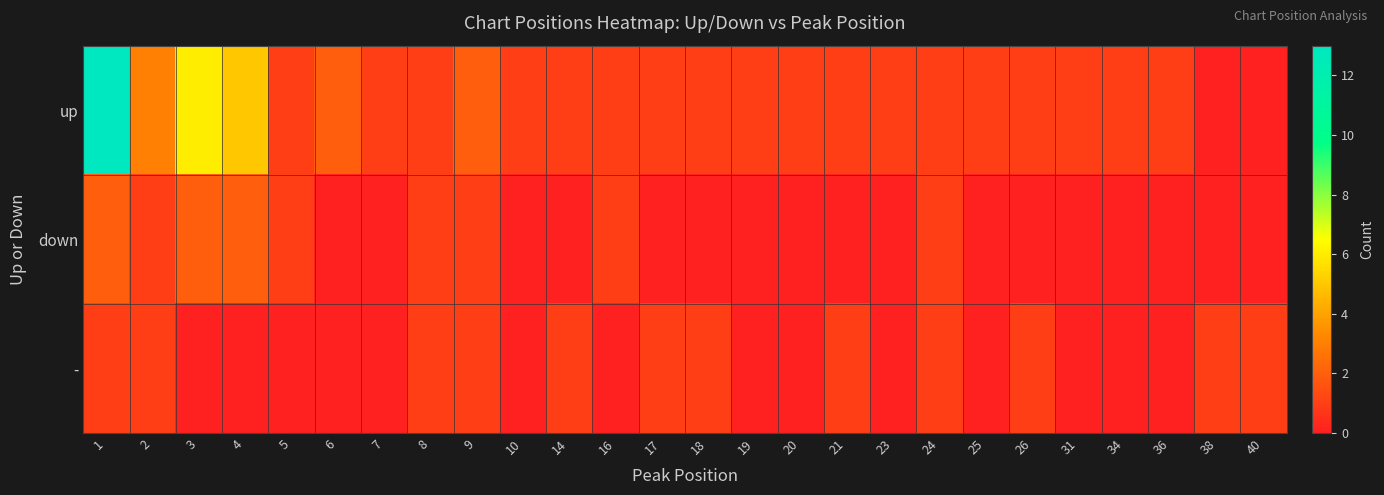

Which label corresponds to the smallest value in the chart?

38